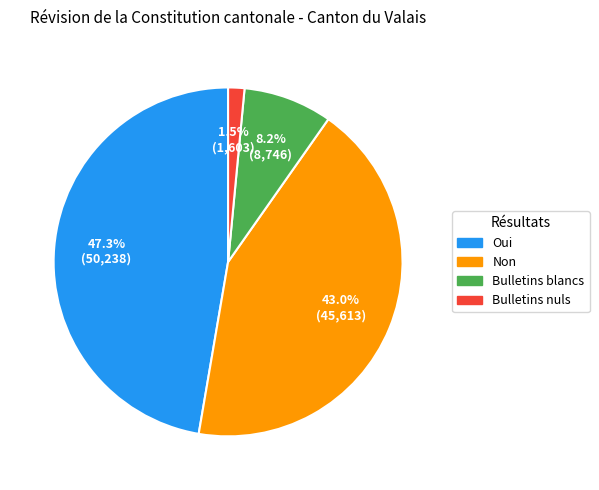

Rank the categories by value from lowest to highest.

Bulletins nuls, Bulletins blancs, Non, Oui